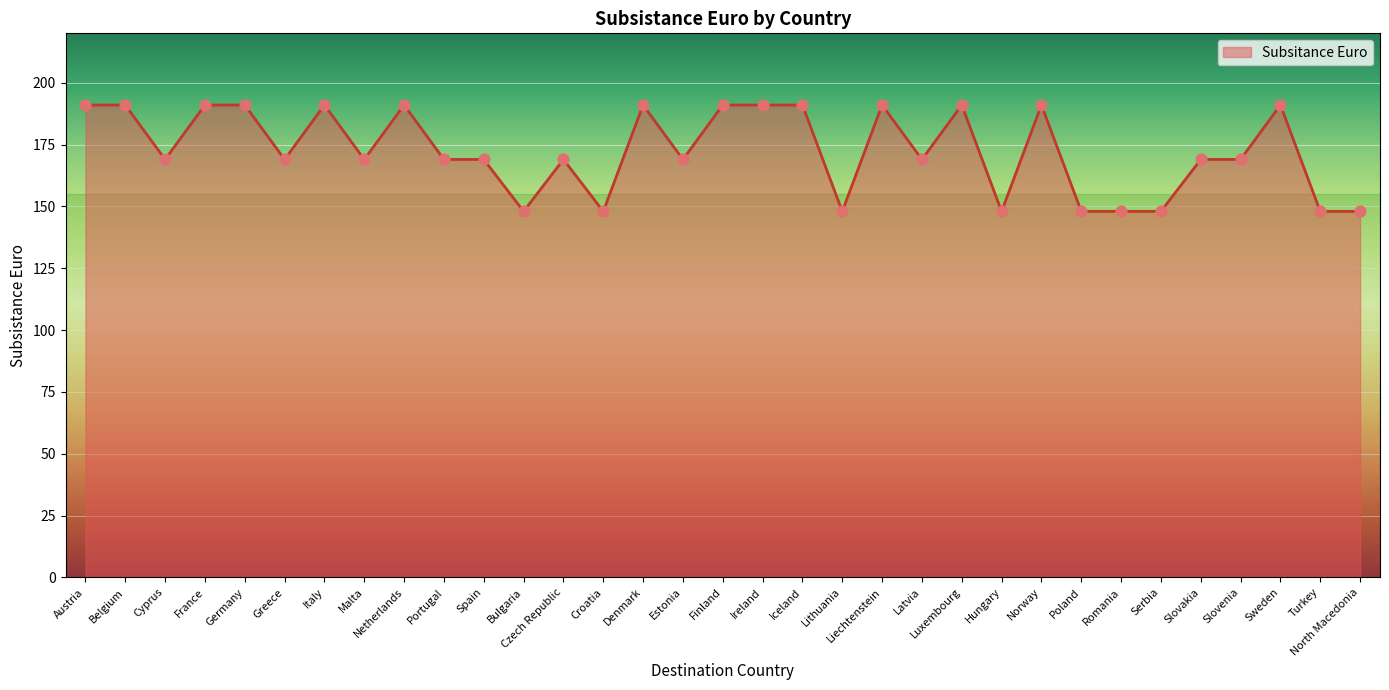

What is the ratio of the value at Estonia to the value at Latvia?

1.0